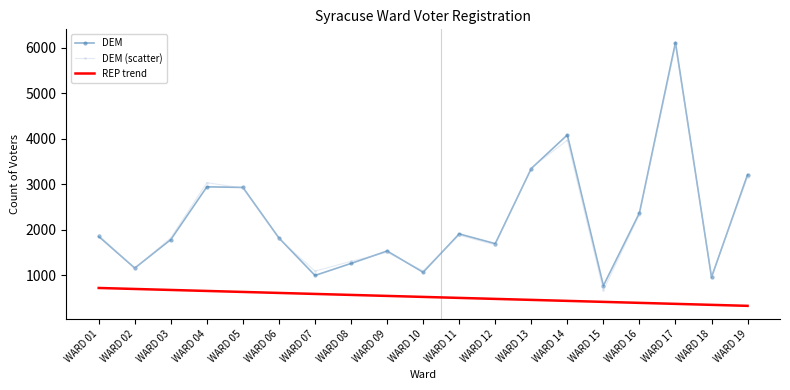

What is the sum of all REP trend values?

9999.0